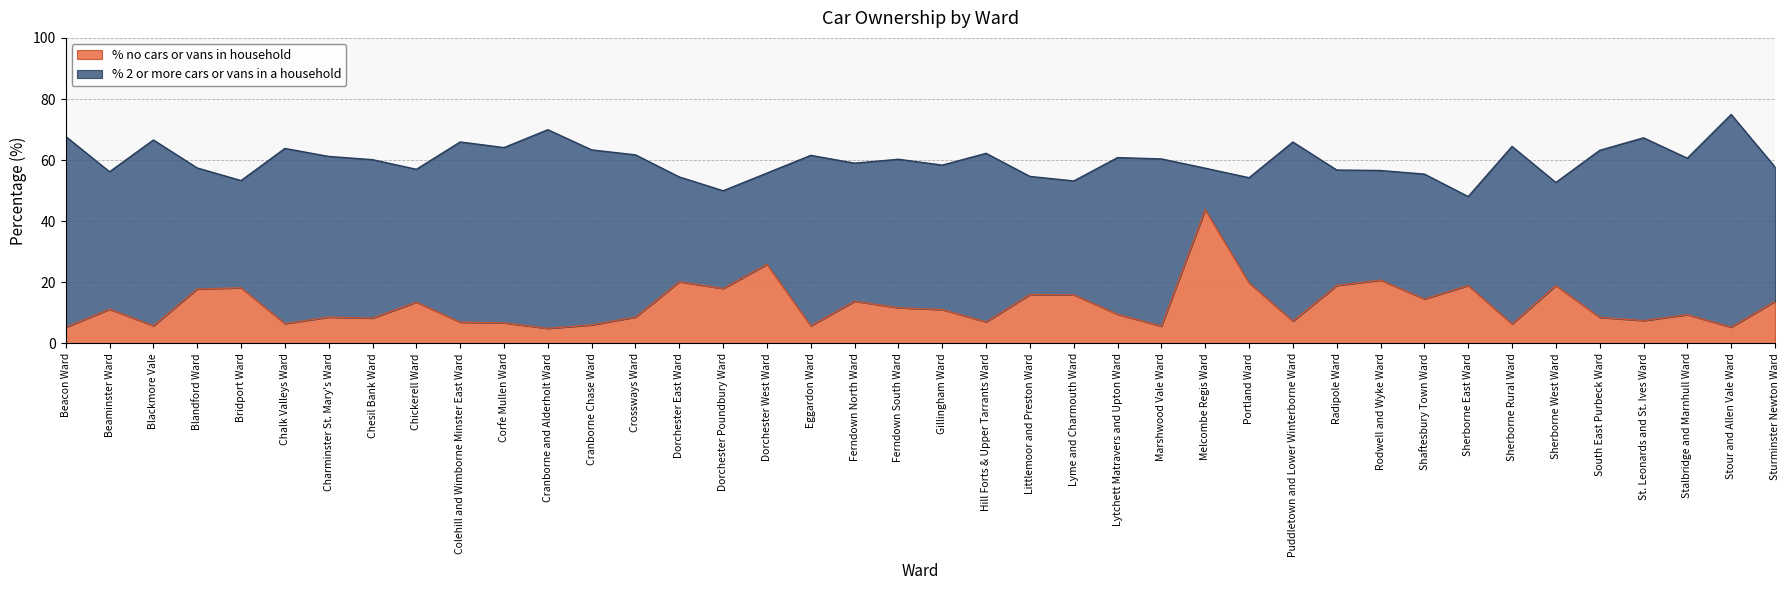

The value at South East Purbeck Ward is 14.6. True or false?

False